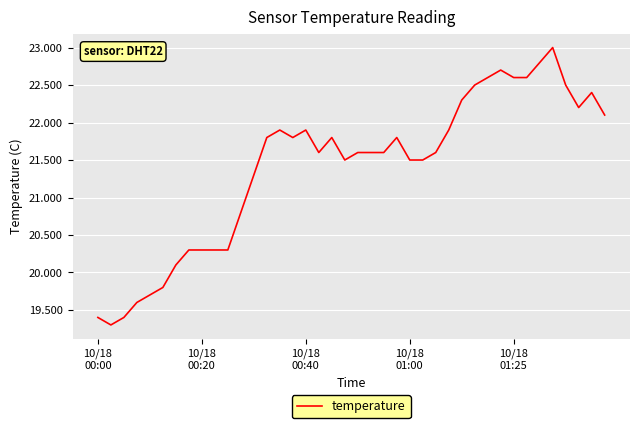

What is the smallest value displayed?

19.3